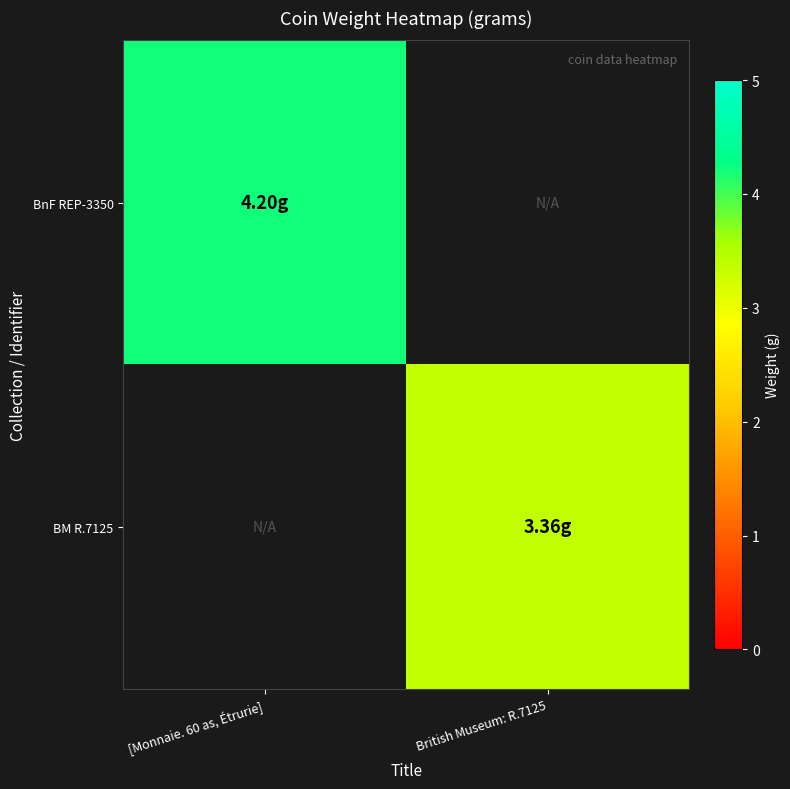

Which category has the lowest value across all series?

British Museum: R.7125